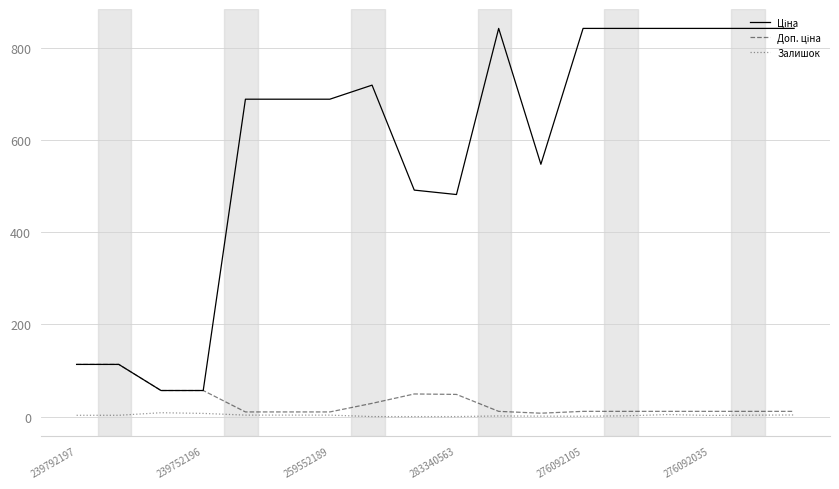

How many lines are shown in the chart?

3